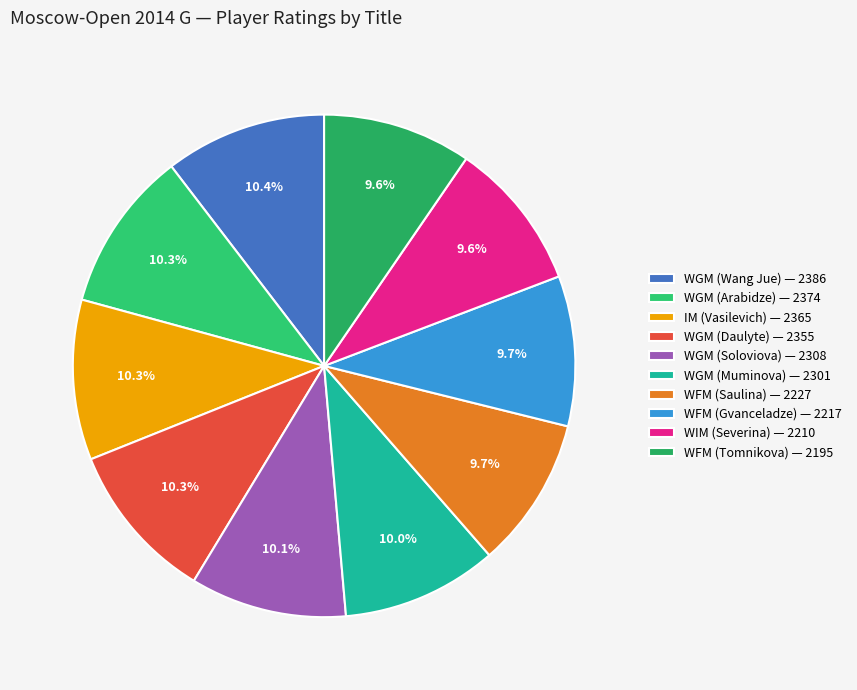

How many segments does this pie chart have?

10